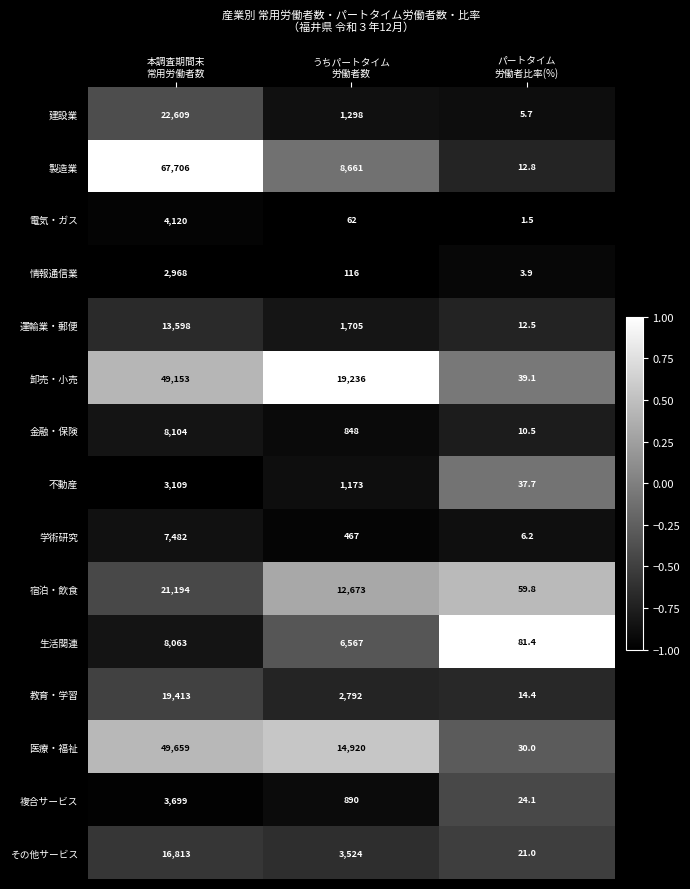

At which category does the chart reach its peak across all series?

本調査期間末
常用労働者数